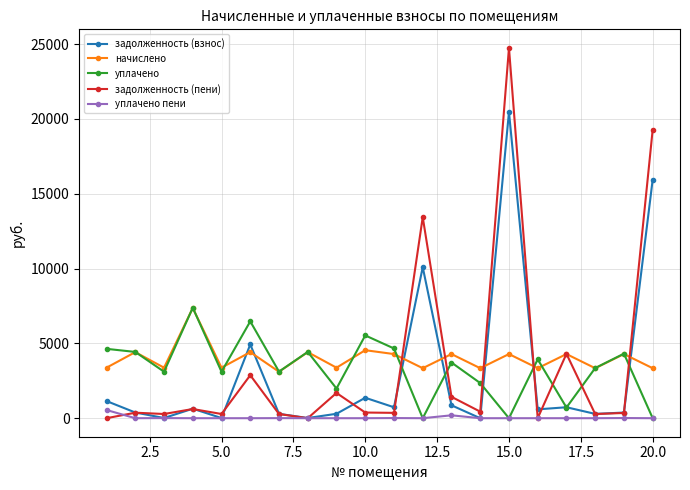

Does the chart display data point markers on the line(s)?

Yes